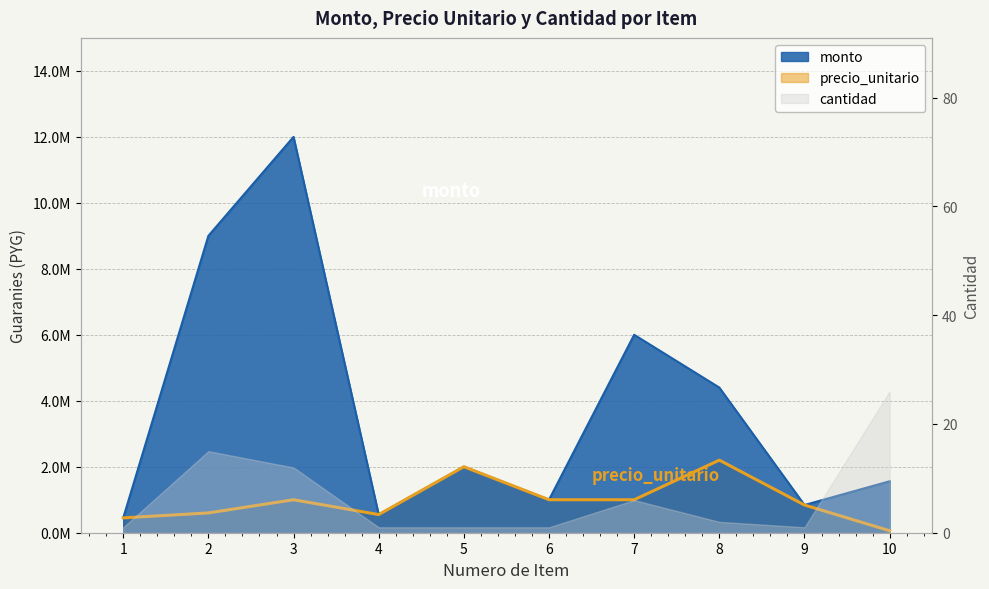

True or false: monto has more than 0 interior local peaks.

True